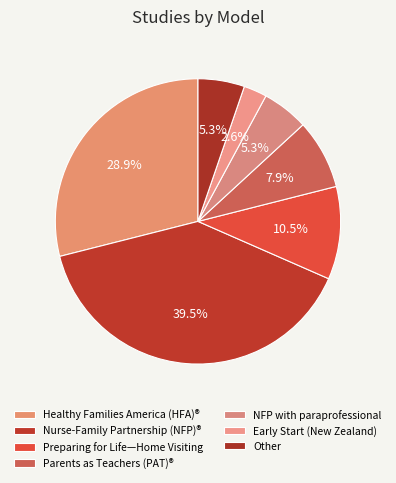

Count the number of slices in the pie.

7